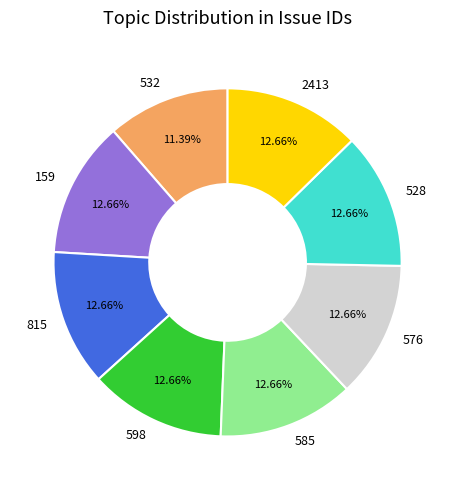

Does 532 account for over 50% of the chart?

No